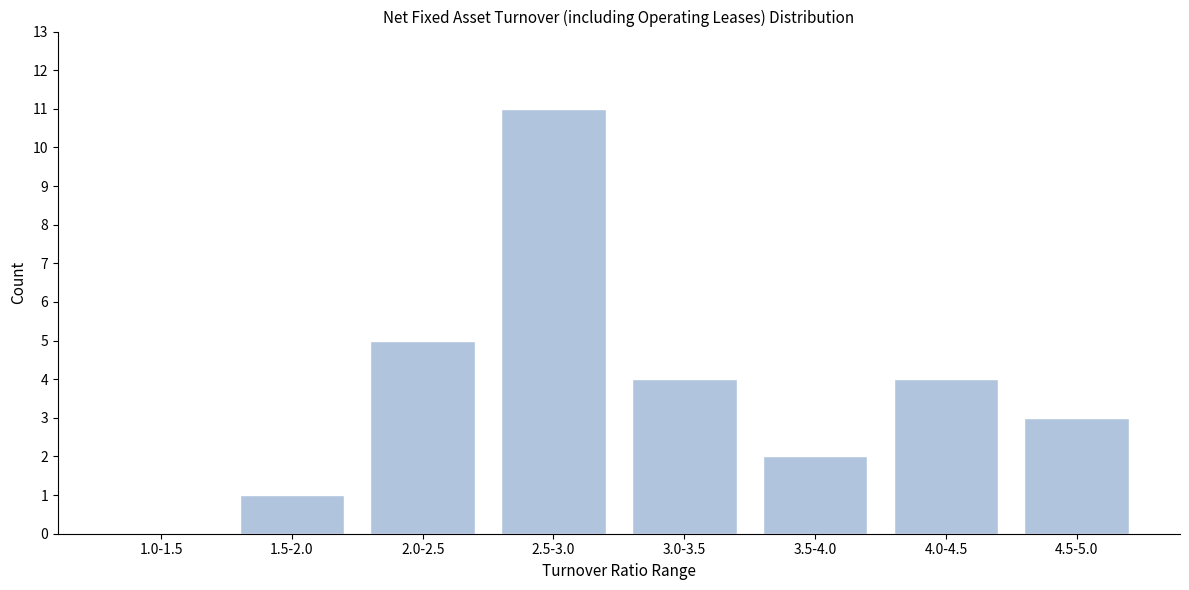

Reading right to left, transcribe all the data shown in this chart.

4.5-5.0=3	4.0-4.5=4	3.5-4.0=2	3.0-3.5=4	2.5-3.0=11	2.0-2.5=5	1.5-2.0=1	1.0-1.5=0